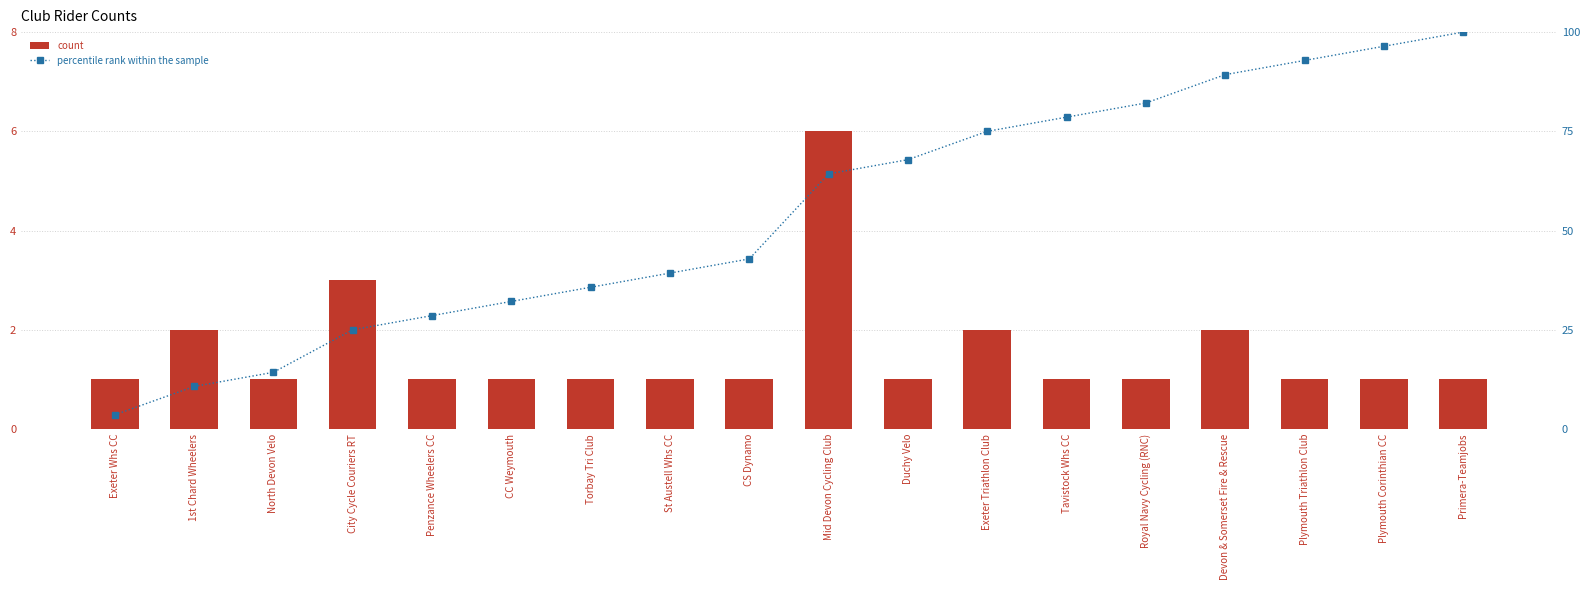

At which label is count closest to 3?

City Cycle Couriers RT